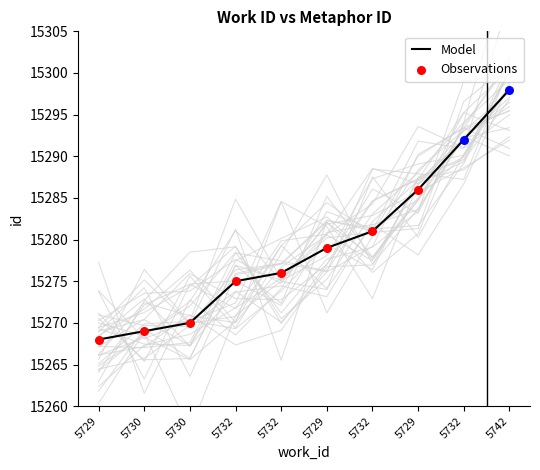

What is the ratio of the value at 5730 to the value at 5729?

1.0